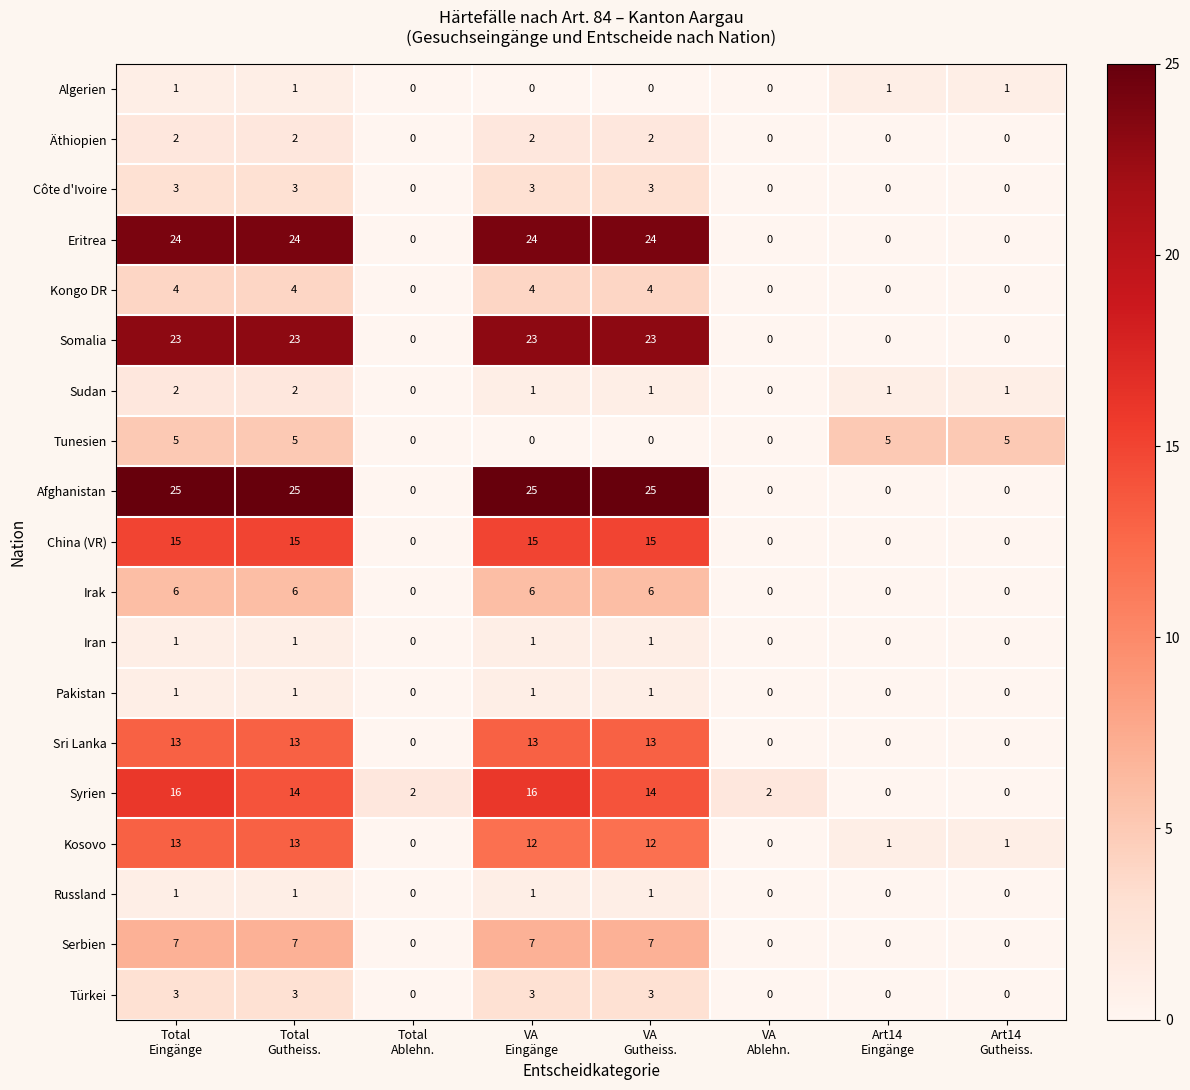

At how many categories does at least one series exceed 6?

4